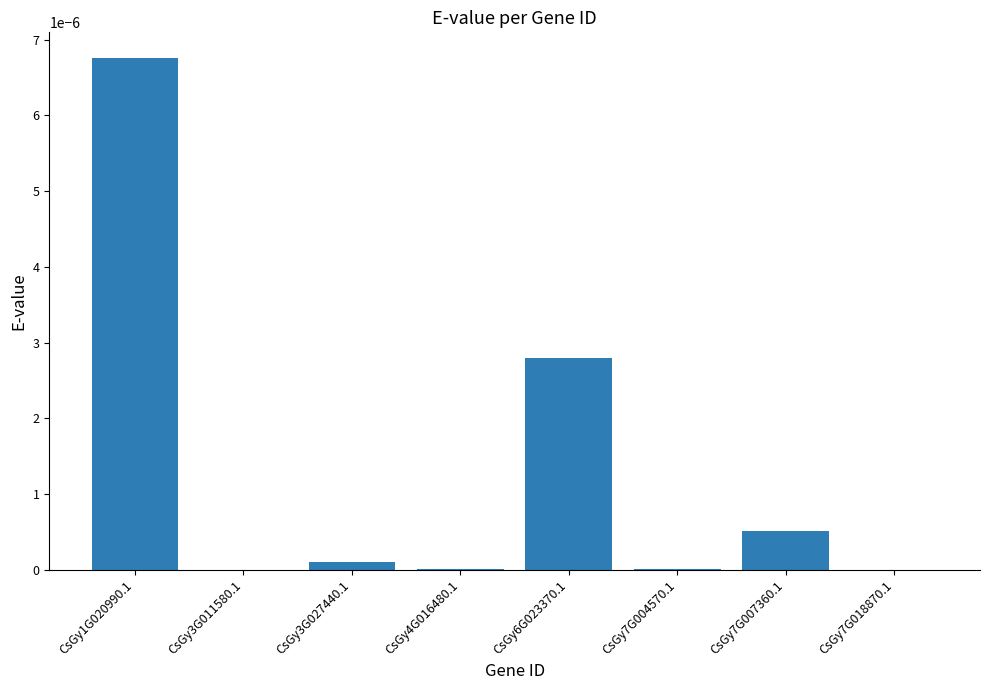

Which has a higher value, CsGy7G018870.1 or CsGy7G007360.1?

CsGy7G007360.1